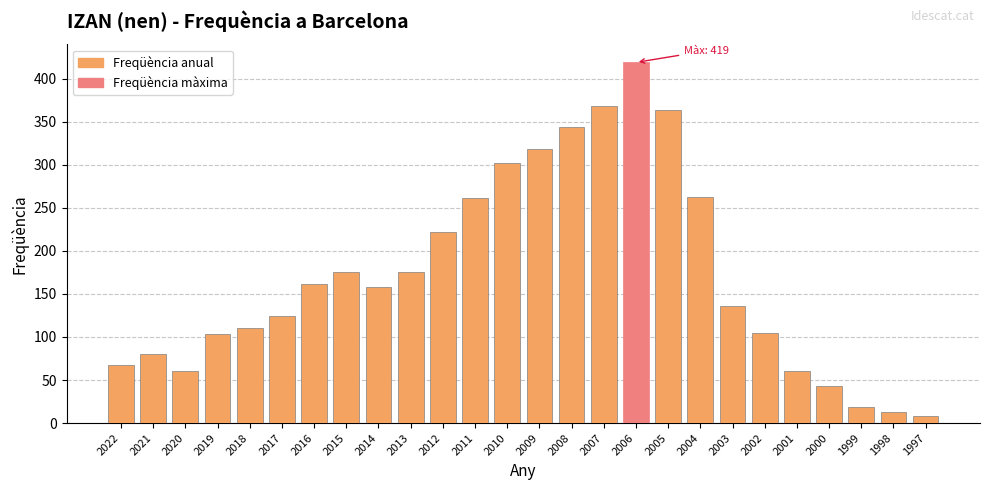

What is the difference between the second highest and minimum values?

360